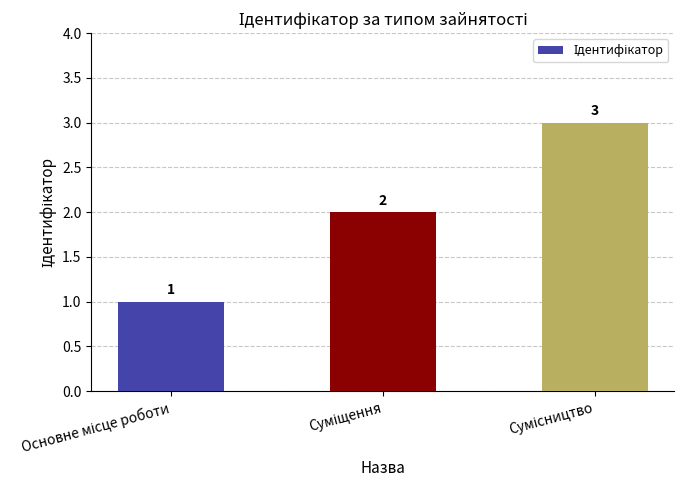

What is the value of the 1st bar from the left?

1